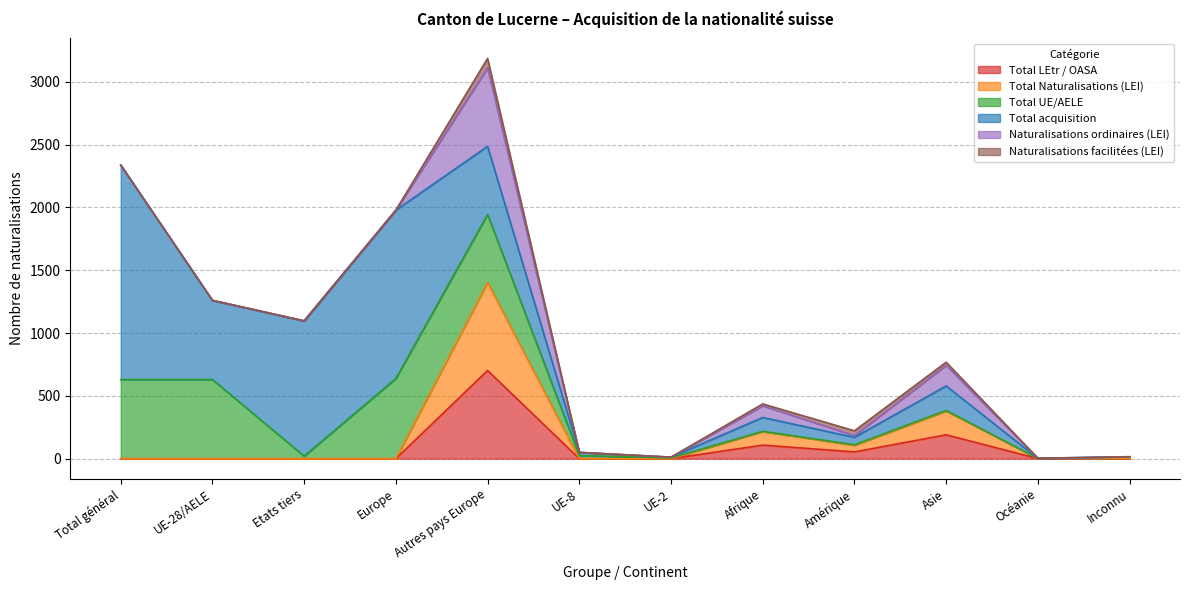

Does the chart display data point markers on the line(s)?

No